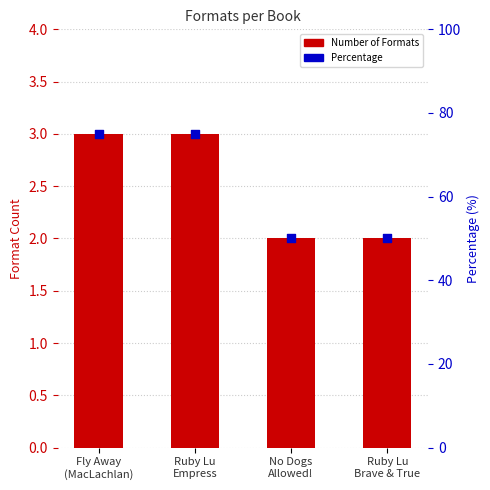

Which series reaches the minimum Y coordinate?

Number of Formats